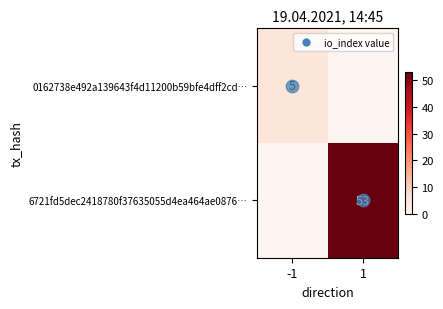

List the labels in order of 6721fd5dec2418780f37635055d4ea464ae0876… value, largest first.

1, -1